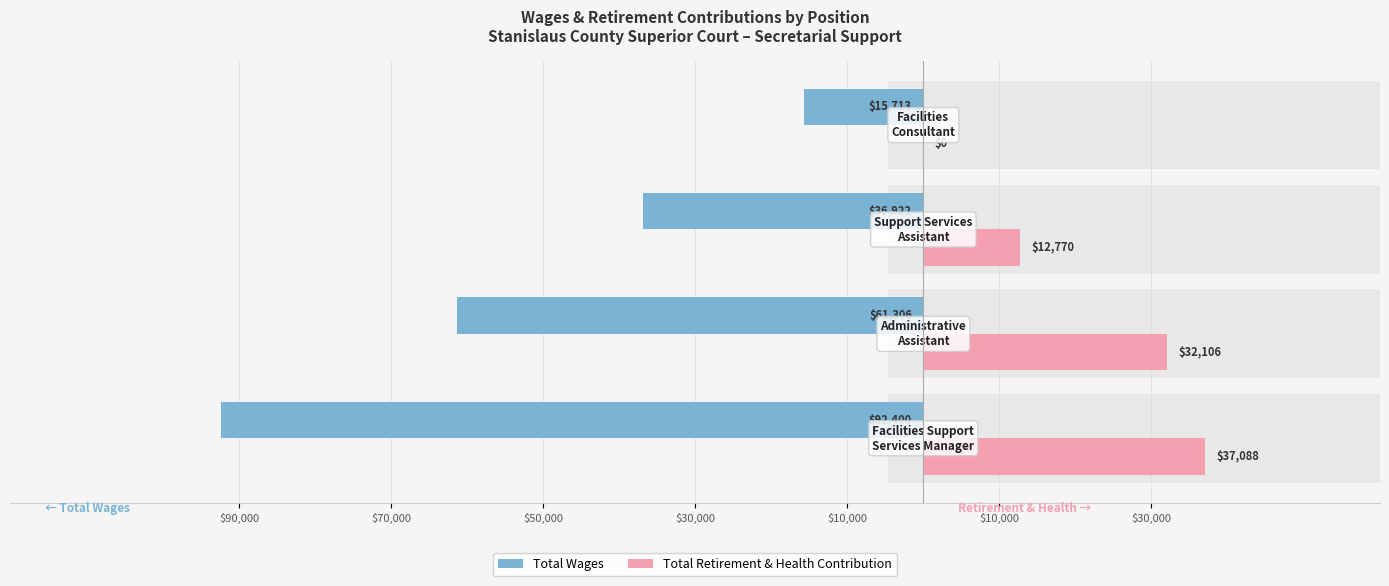

How many groups of bars are there?

4